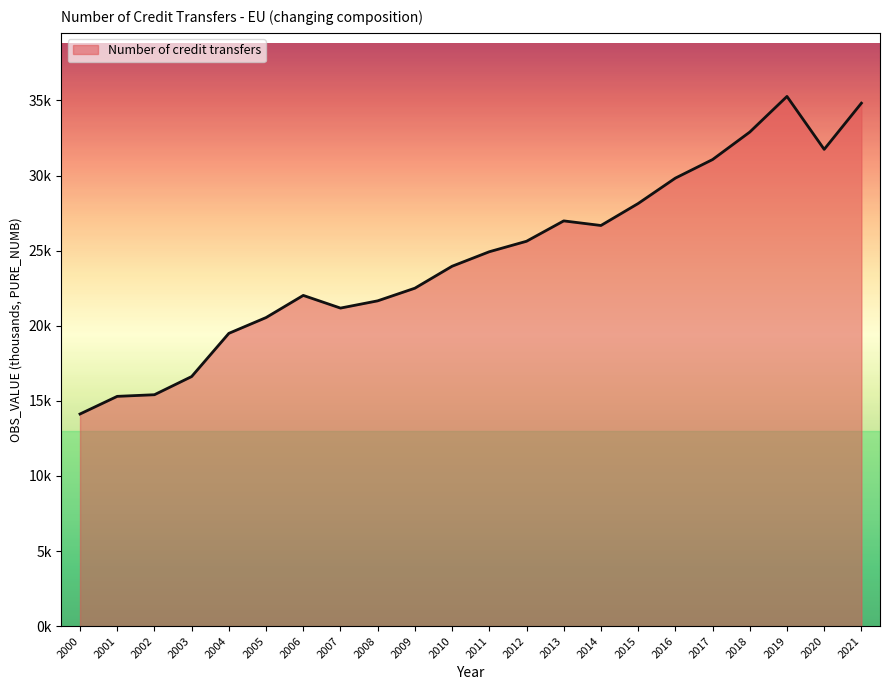

List the labels in order of value, smallest first.

2000, 2001, 2002, 2003, 2004, 2005, 2007, 2008, 2006, 2009, 2010, 2011, 2012, 2014, 2013, 2015, 2016, 2017, 2020, 2018, 2021, 2019